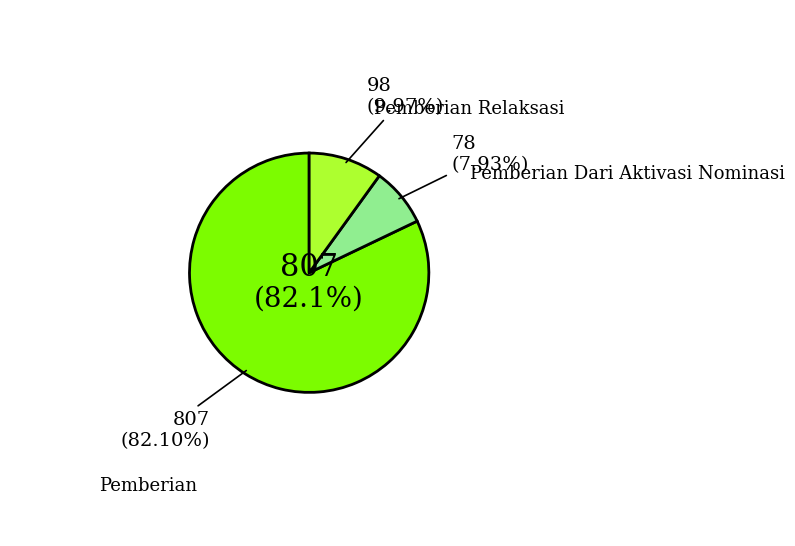

Does 11 account for over 50% of the chart?

No